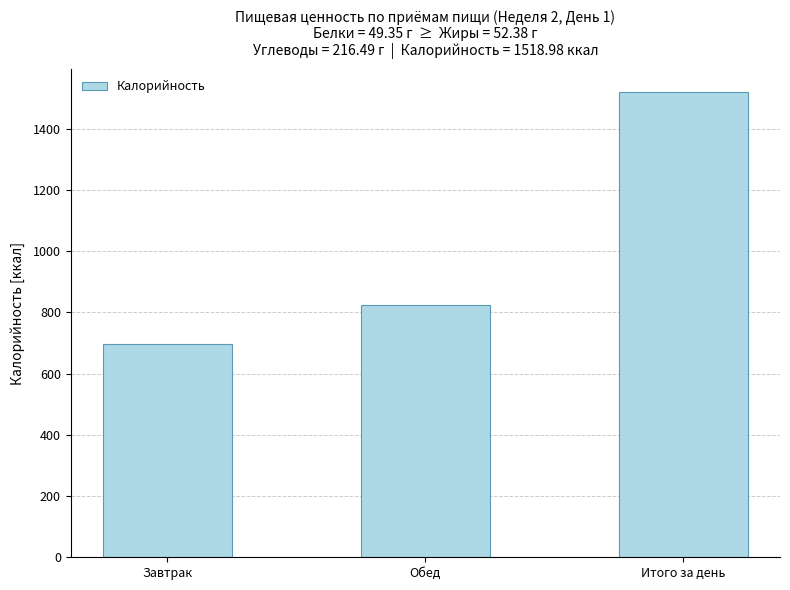

List the labels in order of value, smallest first.

Завтрак, Обед, Итого за день